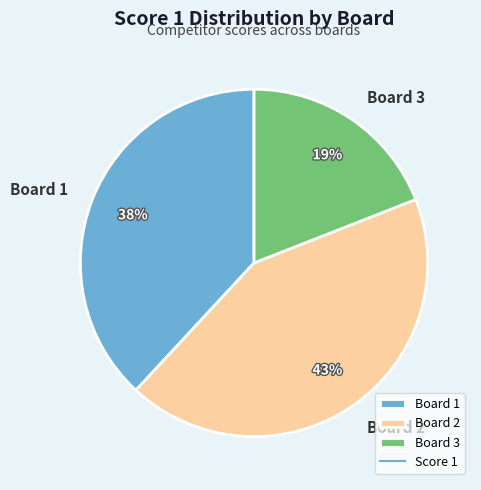

Which slice is the largest?

Board 2